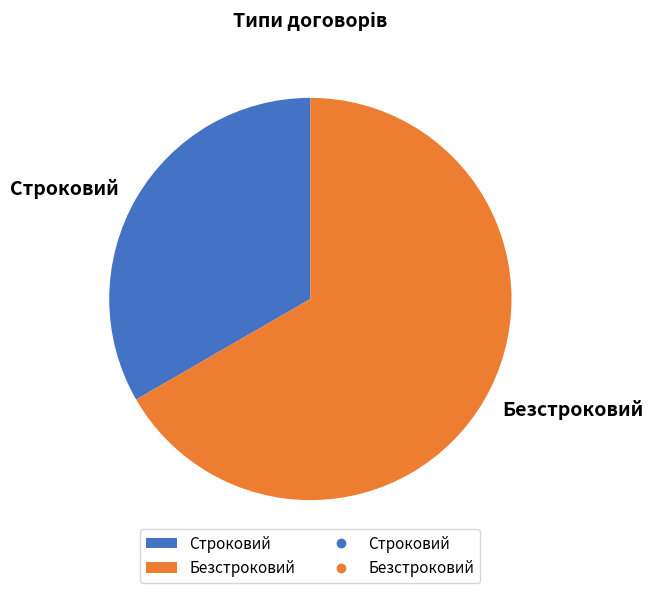

What is the ratio of the value at Безстроковий to the value at Строковий?

2.0